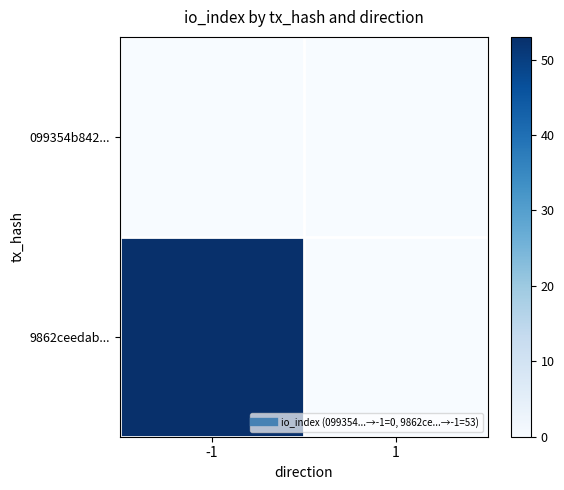

Which series has the largest total across all categories?

9862ceedab...